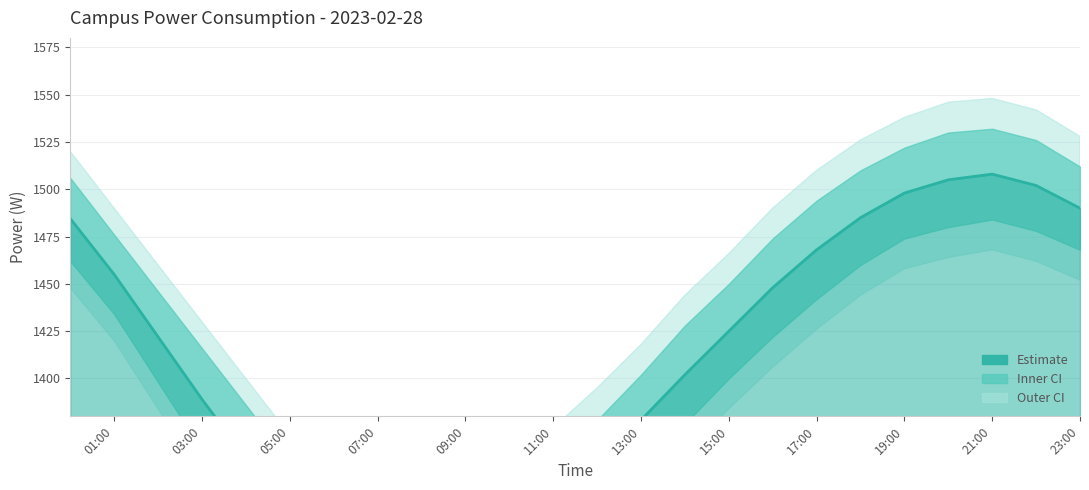

What is the maximum value shown in the chart?

1508.0